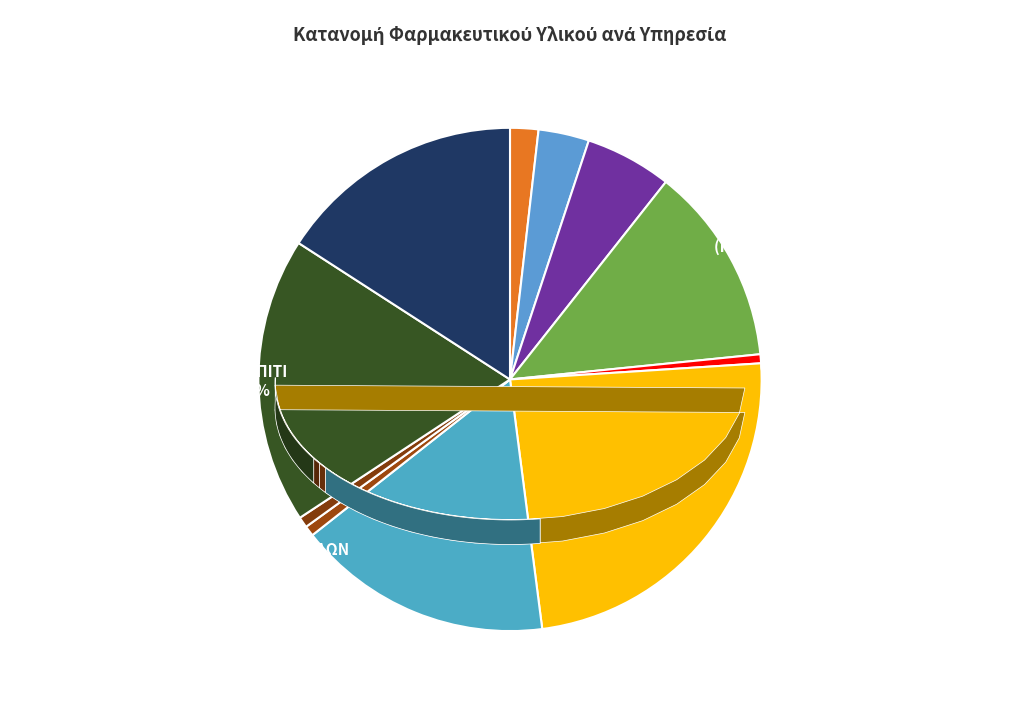

Which category has the biggest portion of the pie?

ΔΝΣΕΙΣ